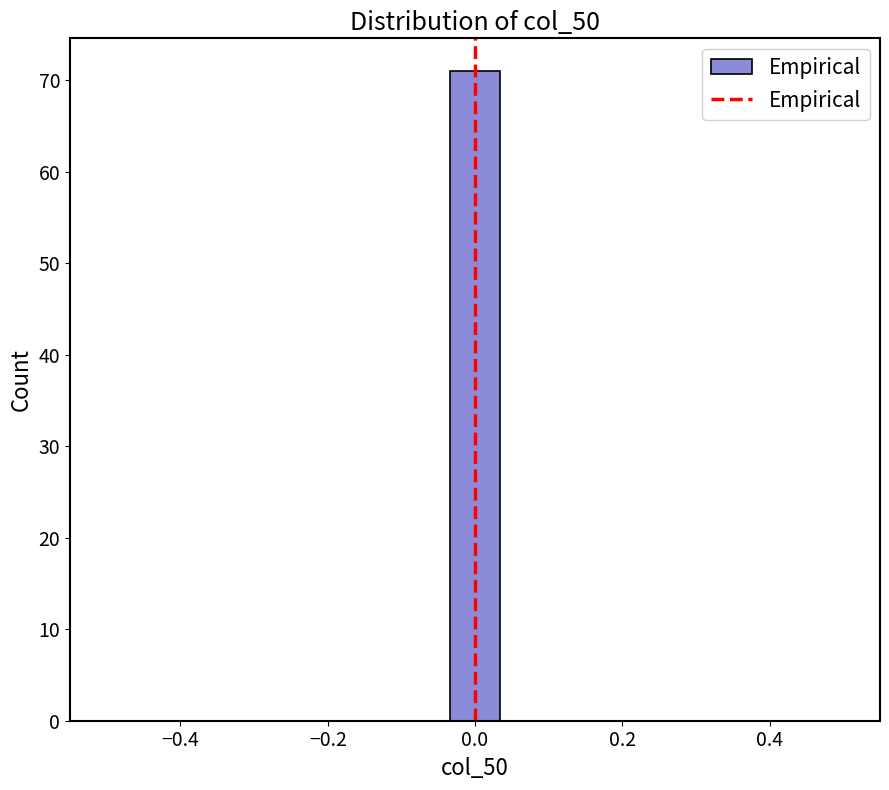

Read against the x-axis, roughly where is the centre of the tallest bar?

0.00